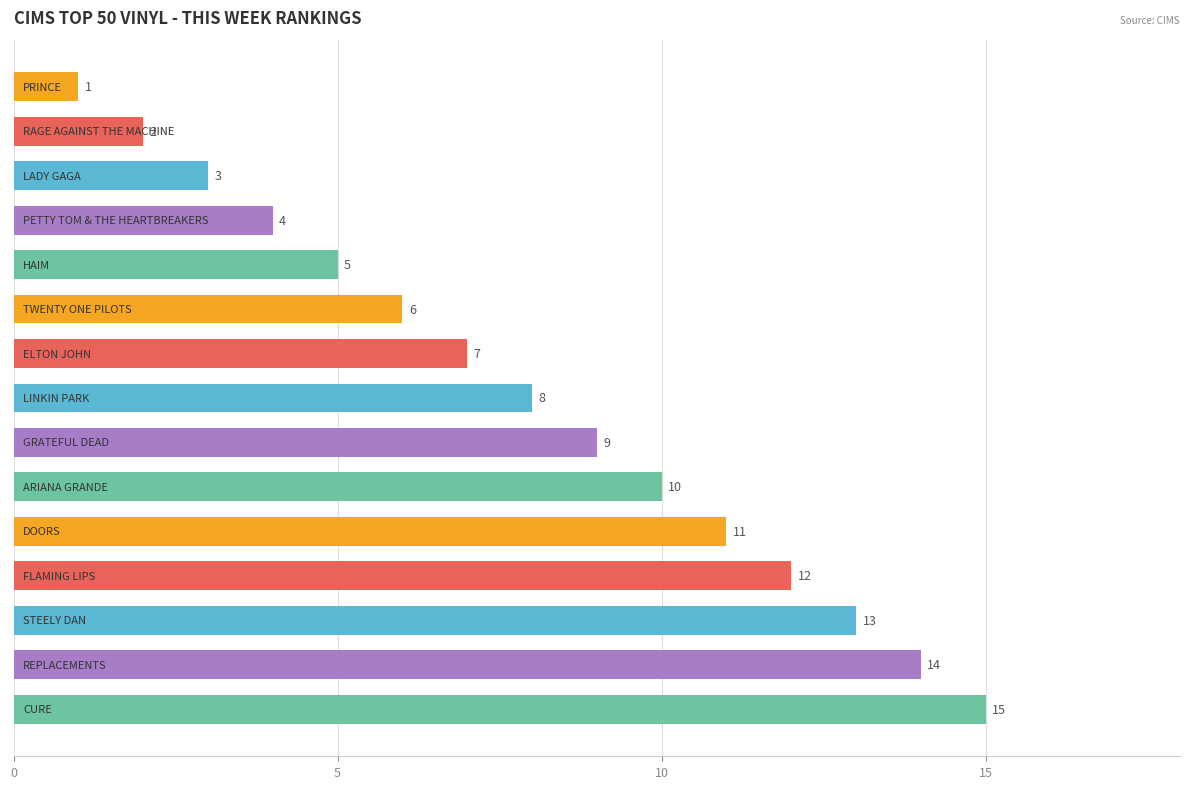

What is the average value?

8